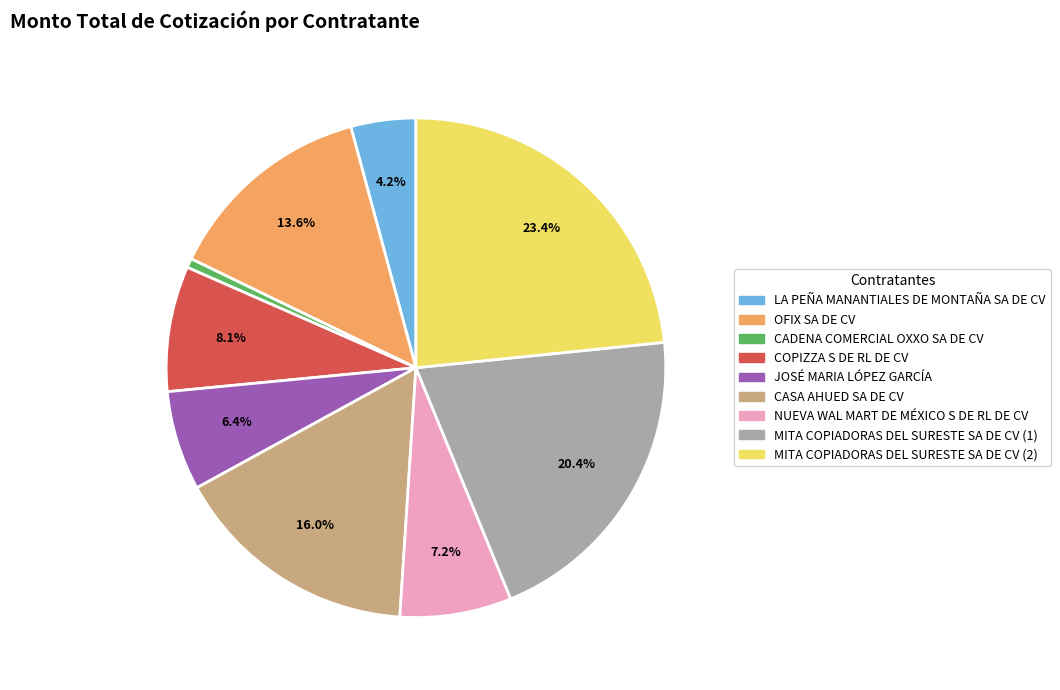

How many segments does this pie chart have?

9